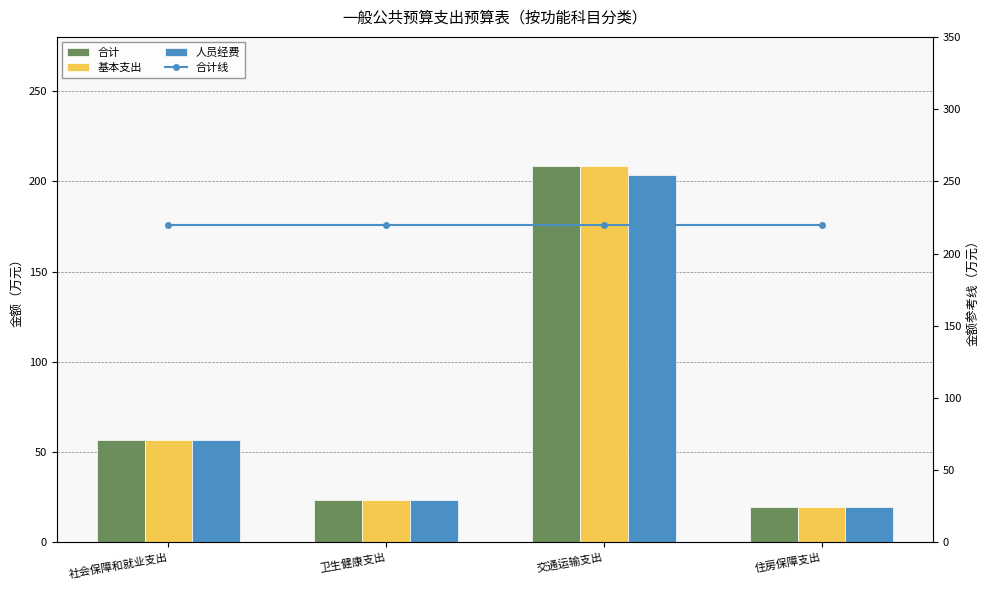

Between 交通运输支出 and 住房保障支出, which is larger?

交通运输支出